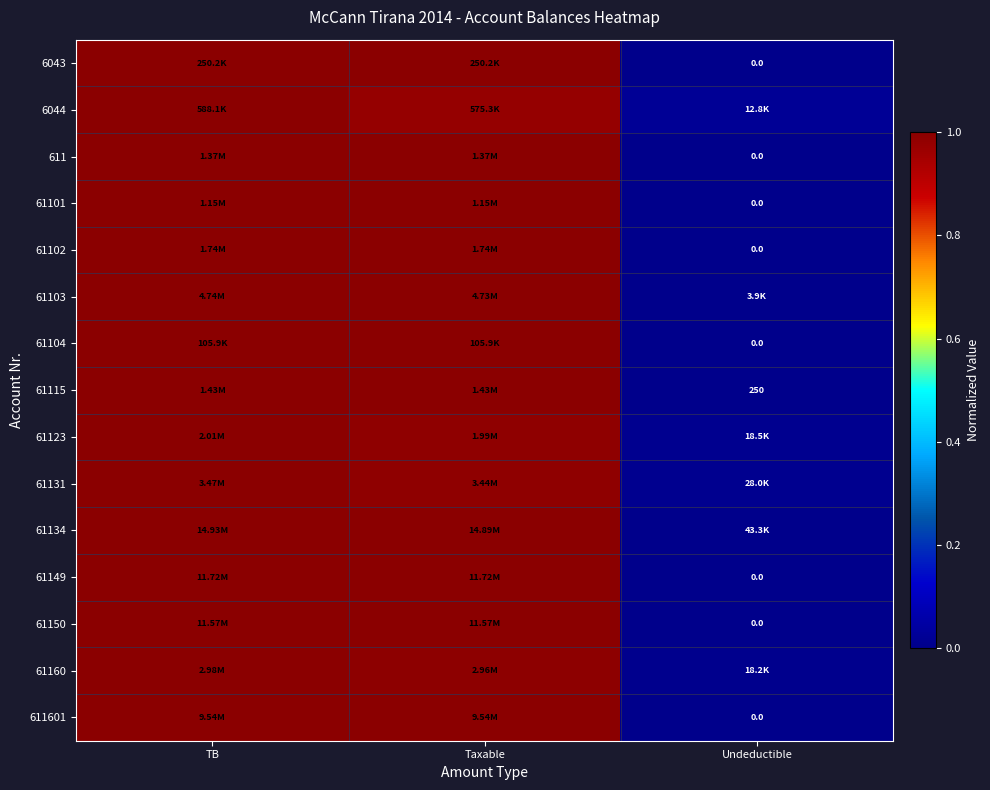

What is the difference between the 611 values at TB and Undeductible?

1.0